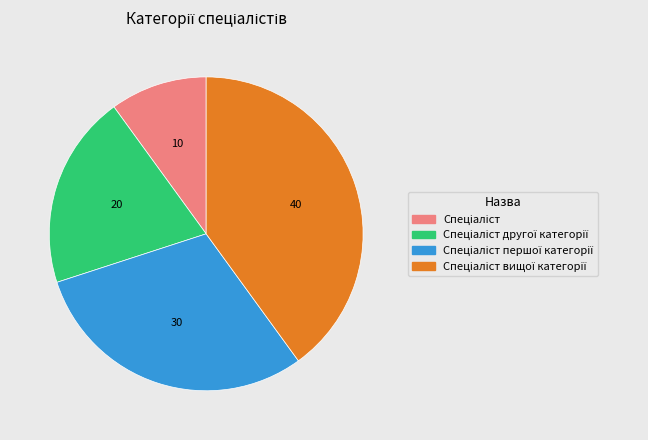

Does any single category account for the majority?

No